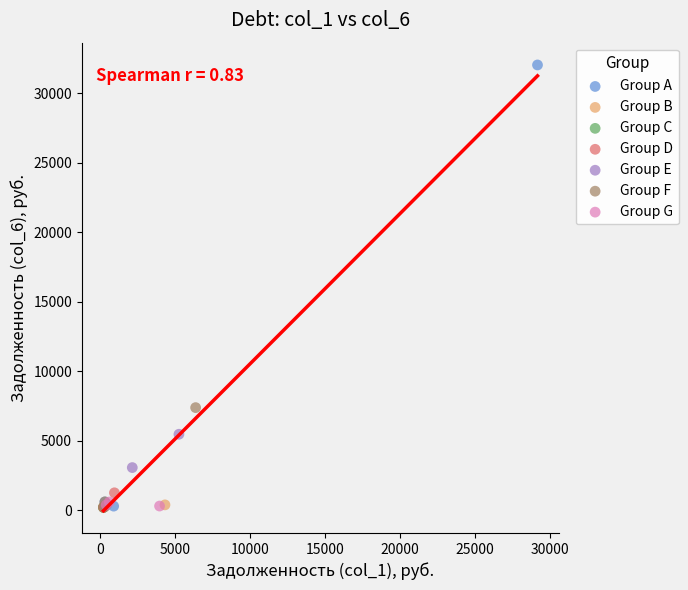

Which series has the widest spread of Y values?

Group A